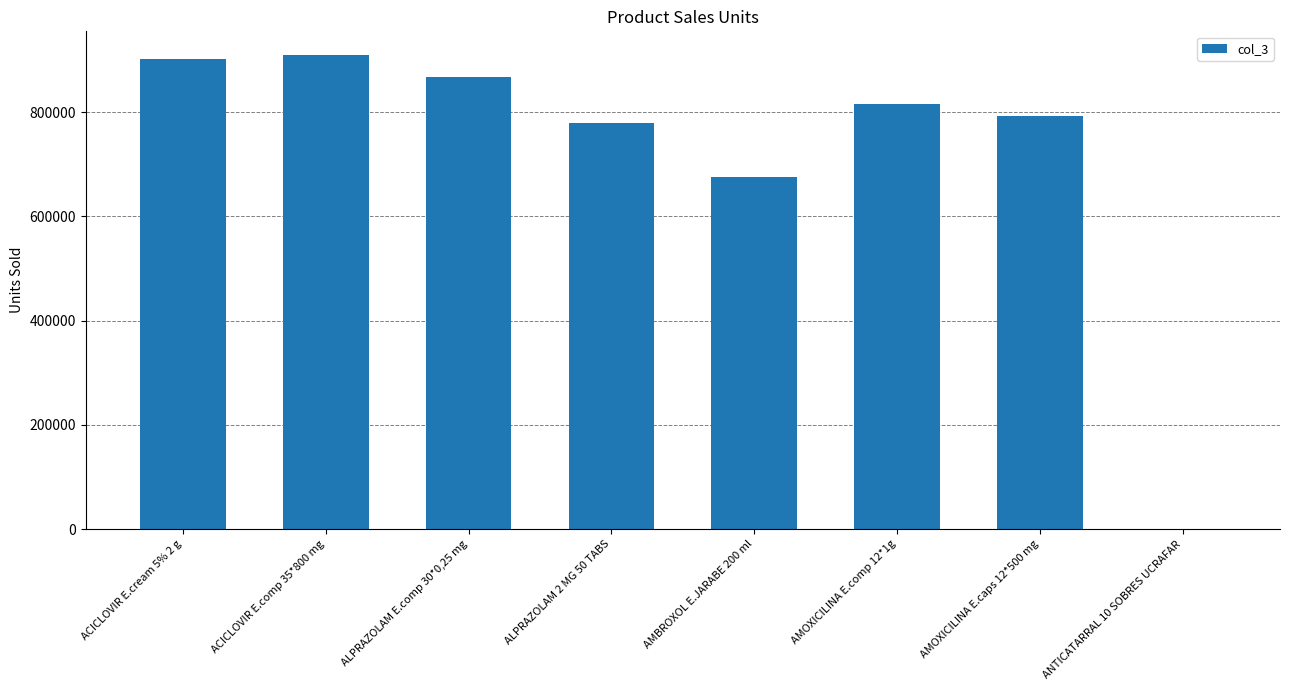

Where is the data nearest to the value 454999?

AMBROXOL E.JARABE 200 ml